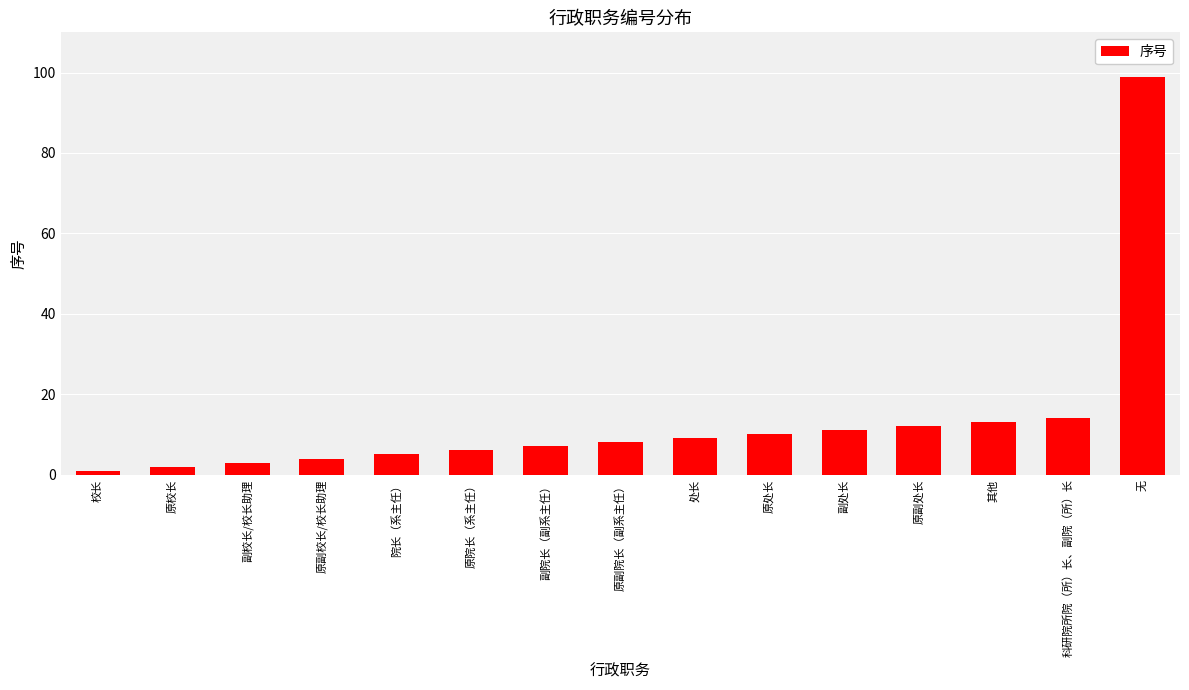

What is the difference between the values at 科研院所院（所）长、副院（所）长 and 校长?

13